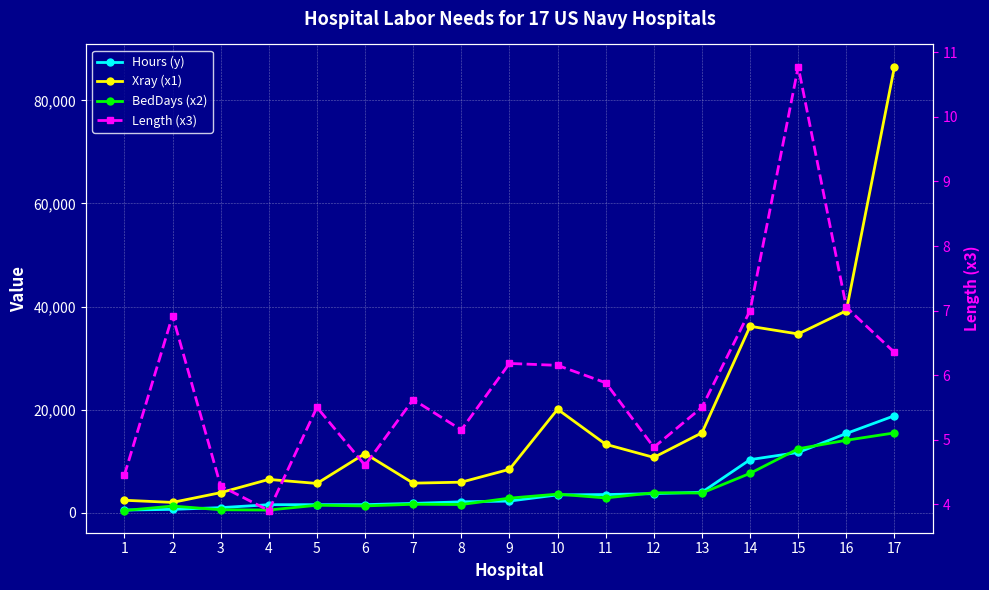

At 11, list the series in order from largest to smallest.

Xray (x1), Hours (y), BedDays (x2), Length (x3)